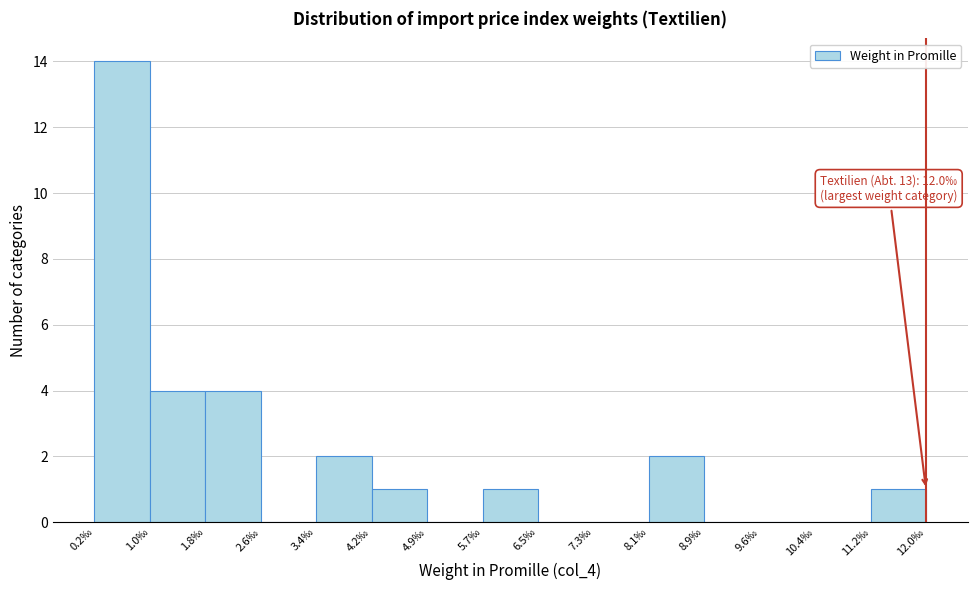

Which range on the x-axis has the tallest bar?

0.2 to 1.0